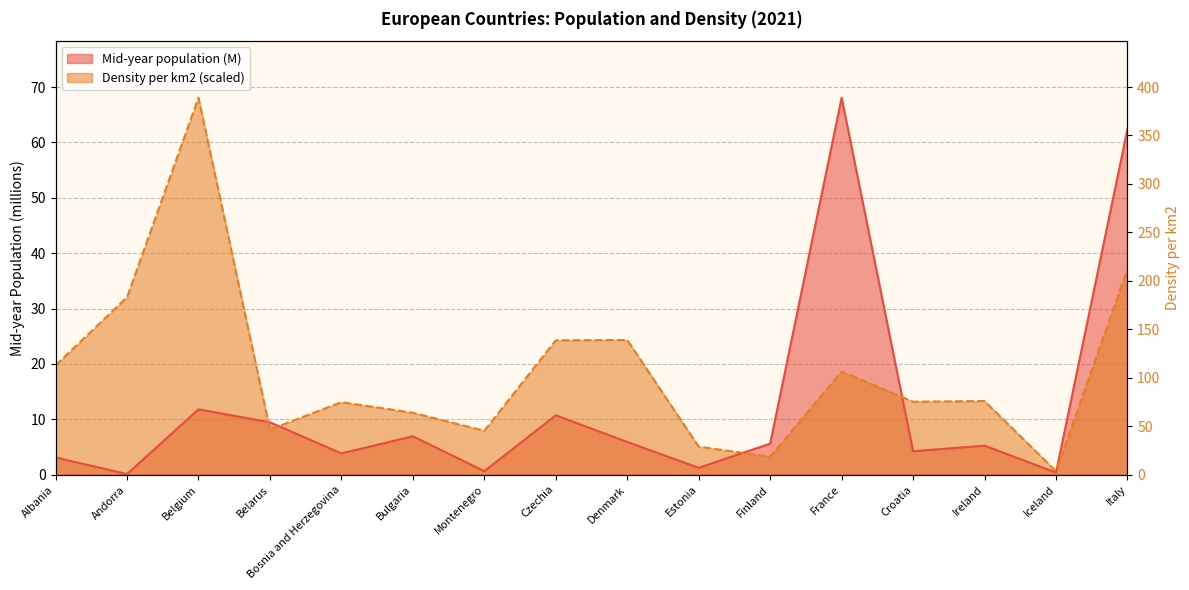

Is it true that Density per km2 equals 10.8 at Montenegro?

False